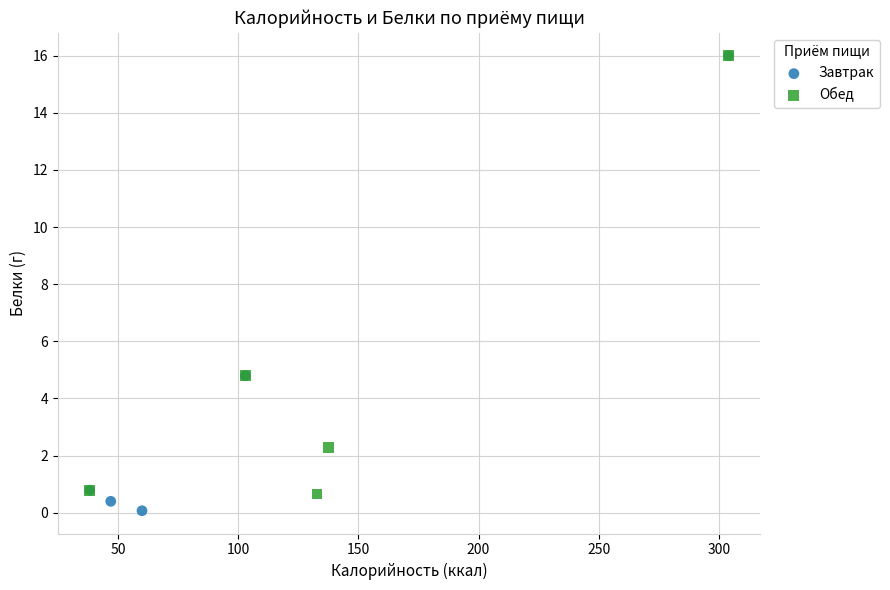

What are all the series names shown in the legend?

Завтрак, Обед